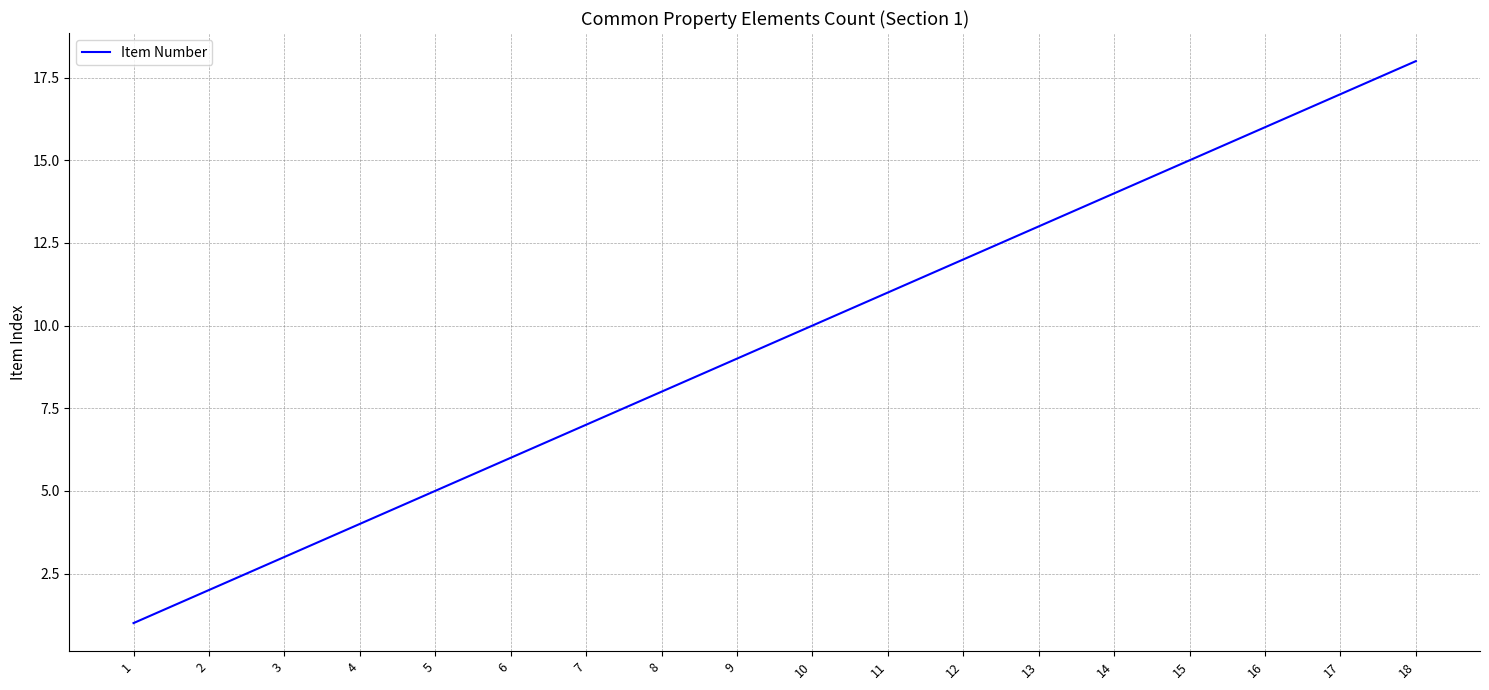

Rank the categories by value from lowest to highest.

1, 2, 3, 4, 5, 6, 7, 8, 9, 10, 11, 12, 13, 14, 15, 16, 17, 18